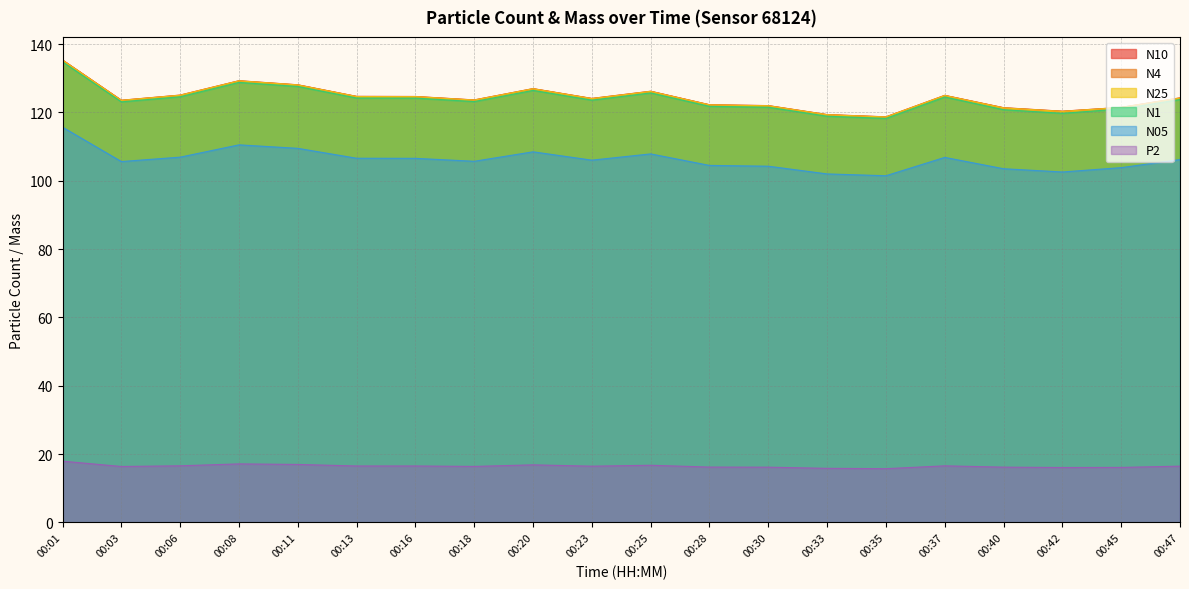

Which has a higher value, 00:47 or 00:23?

00:47